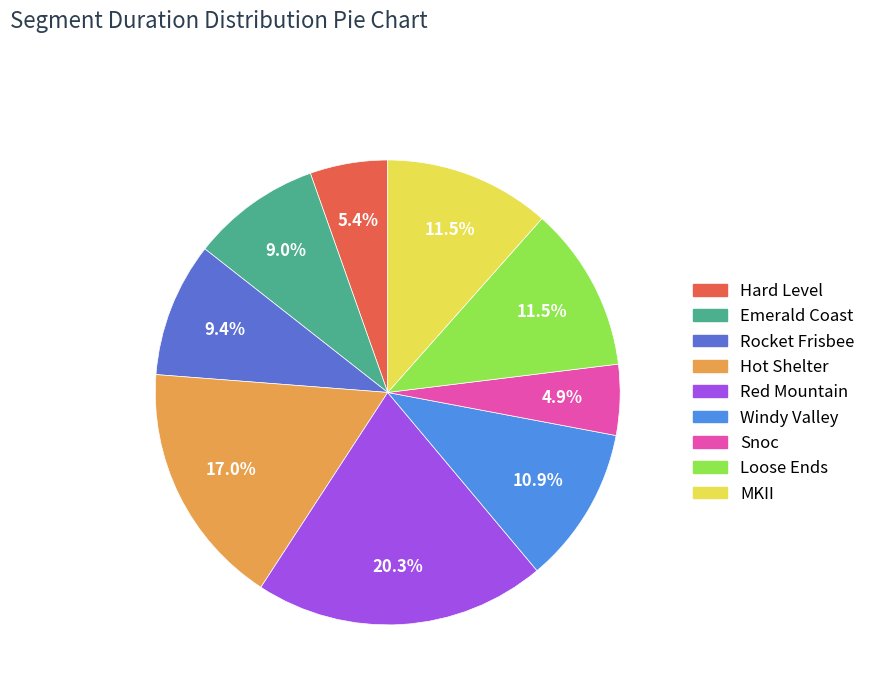

Approximately how many times larger is the value at Loose Ends compared to Red Mountain?

0.6